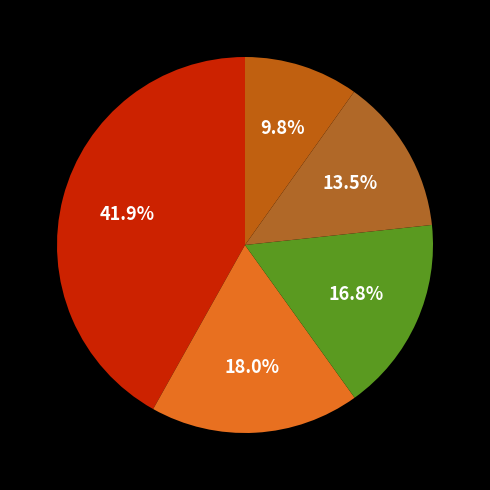

Count the number of slices in the pie.

5